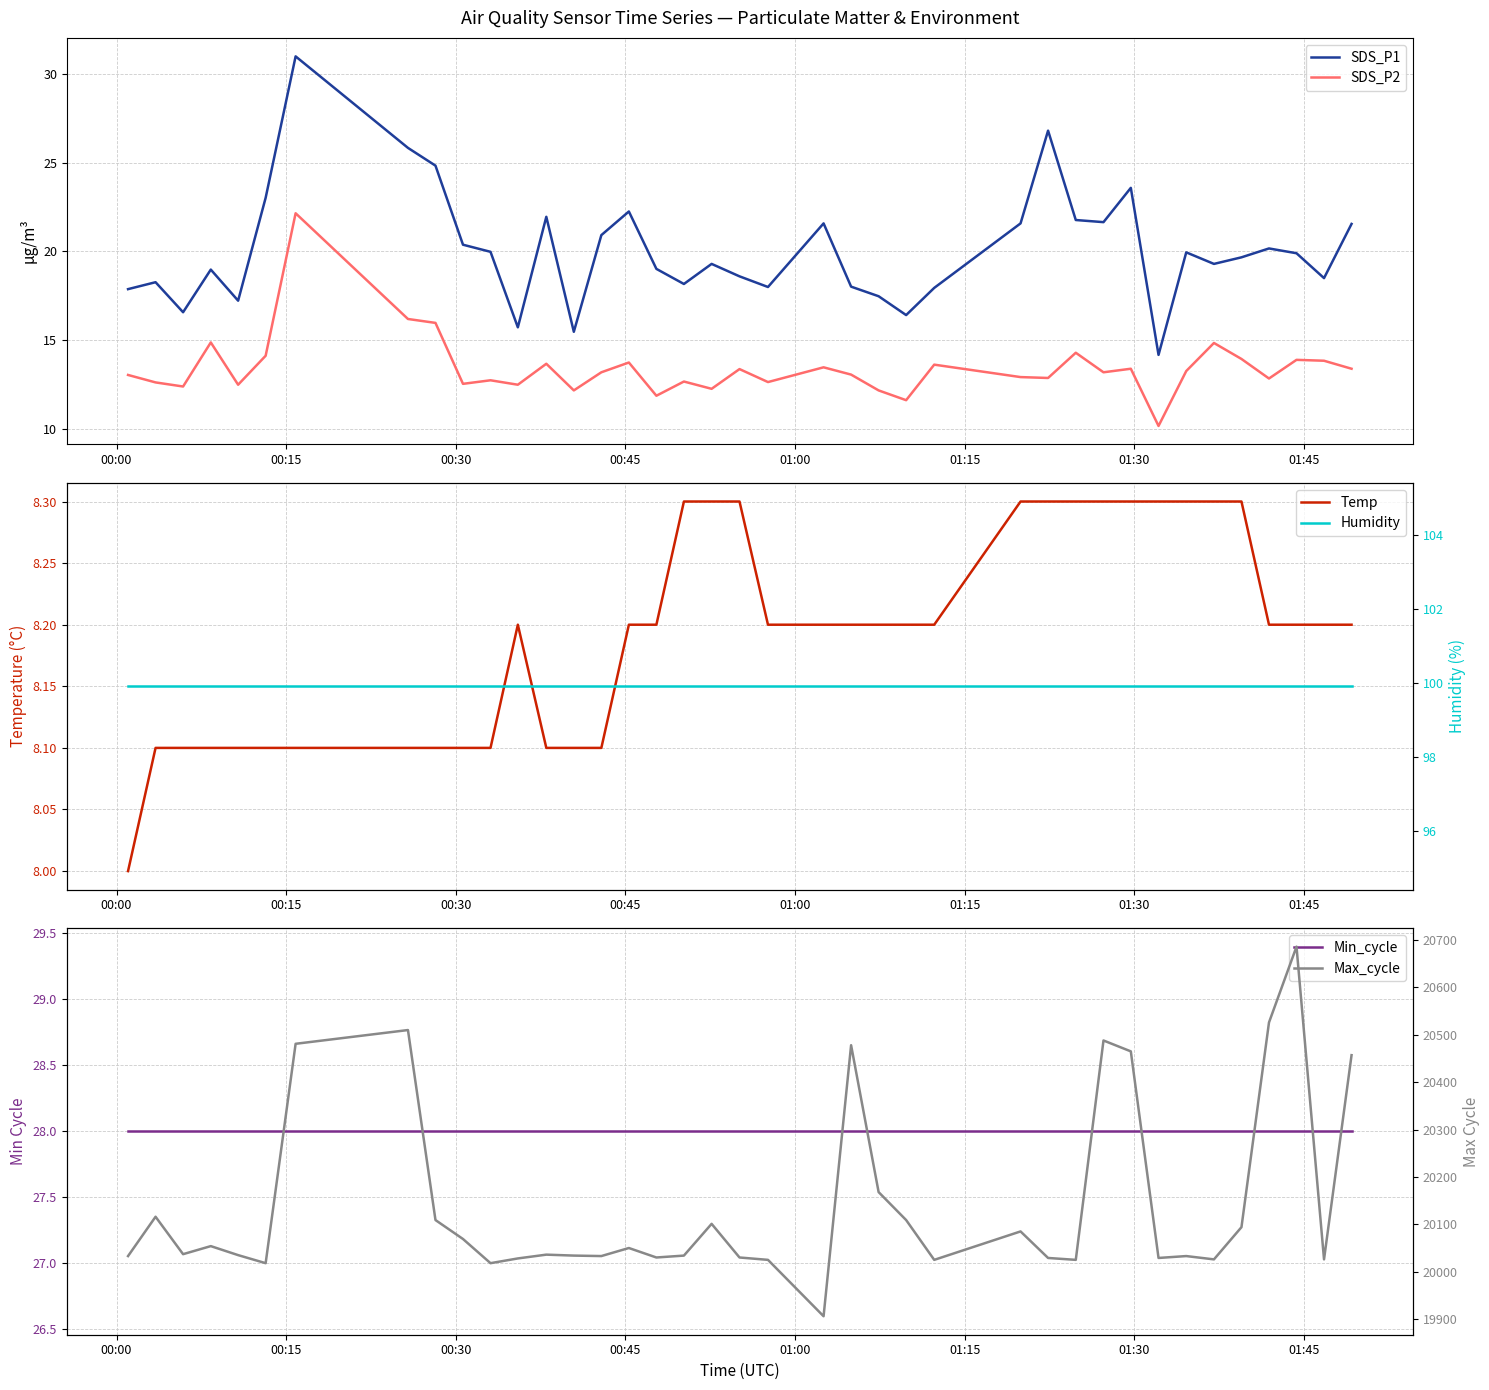

Reading left to right, transcribe all the data shown in this chart.

SDS_P1: 17.9	18.3	16.6	19.0	17.2	23.0	31.0	25.8	24.8	20.4	20.0	15.7	21.9	15.5	20.9	22.2	19.0	18.2	19.3	18.6	18.0	21.6	18.0	17.5	16.4	17.9	21.6	26.8	21.8	21.6	23.6	14.2	19.9	19.3	19.7	20.2	19.9	18.5	21.6
SDS_P2: 13.1	12.6	12.4	14.9	12.5	14.1	22.1	16.2	16.0	12.6	12.8	12.5	13.7	12.2	13.2	13.8	11.9	12.7	12.3	13.4	12.7	13.5	13.1	12.2	11.6	13.6	12.9	12.9	14.3	13.2	13.4	10.2	13.3	14.8	13.9	12.8	13.9	13.8	13.4
Temp: 8.0	8.1	8.1	8.1	8.1	8.1	8.1	8.1	8.1	8.1	8.1	8.2	8.1	8.1	8.1	8.2	8.2	8.3	8.3	8.3	8.2	8.2	8.2	8.2	8.2	8.2	8.3	8.3	8.3	8.3	8.3	8.3	8.3	8.3	8.3	8.2	8.2	8.2	8.2
Min_cycle: 28.0	28.0	28.0	28.0	28.0	28.0	28.0	28.0	28.0	28.0	28.0	28.0	28.0	28.0	28.0	28.0	28.0	28.0	28.0	28.0	28.0	28.0	28.0	28.0	28.0	28.0	28.0	28.0	28.0	28.0	28.0	28.0	28.0	28.0	28.0	28.0	28.0	28.0	28.0
Humidity: 99.9	99.9	99.9	99.9	99.9	99.9	99.9	99.9	99.9	99.9	99.9	99.9	99.9	99.9	99.9	99.9	99.9	99.9	99.9	99.9	99.9	99.9	99.9	99.9	99.9	99.9	99.9	99.9	99.9	99.9	99.9	99.9	99.9	99.9	99.9	99.9	99.9	99.9	99.9
Max_cycle: 20033.0	20116.0	20037.0	20054.0	20035.0	20018.0	20481.0	20510.0	20109.0	20069.0	20018.0	20028.0	20036.0	20034.0	20033.0	20050.0	20030.0	20034.0	20101.0	20030.0	20025.0	19906.0	20478.0	20168.0	20109.0	20025.0	20085.0	20029.0	20025.0	20488.0	20465.0	20029.0	20033.0	20026.0	20094.0	20526.0	20686.0	20026.0	20457.0